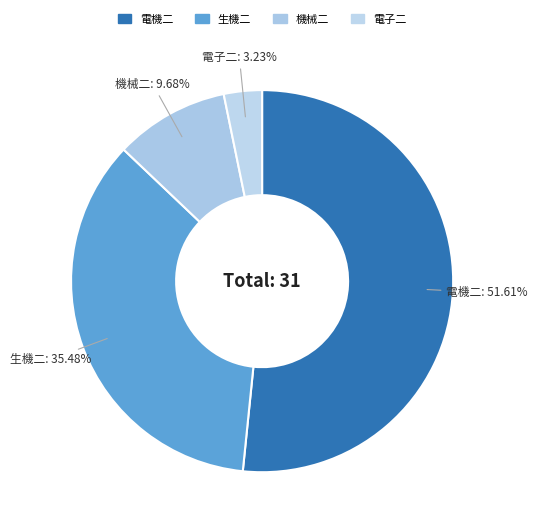

Count the number of slices in the pie.

4